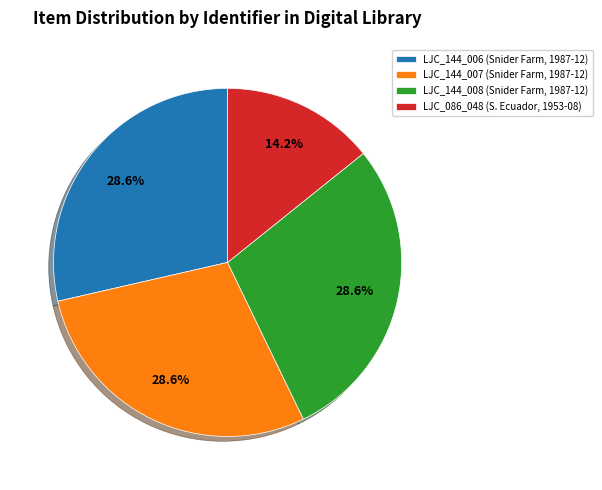

To the nearest percent, what is the difference between the largest and smallest slice percentages?

14%